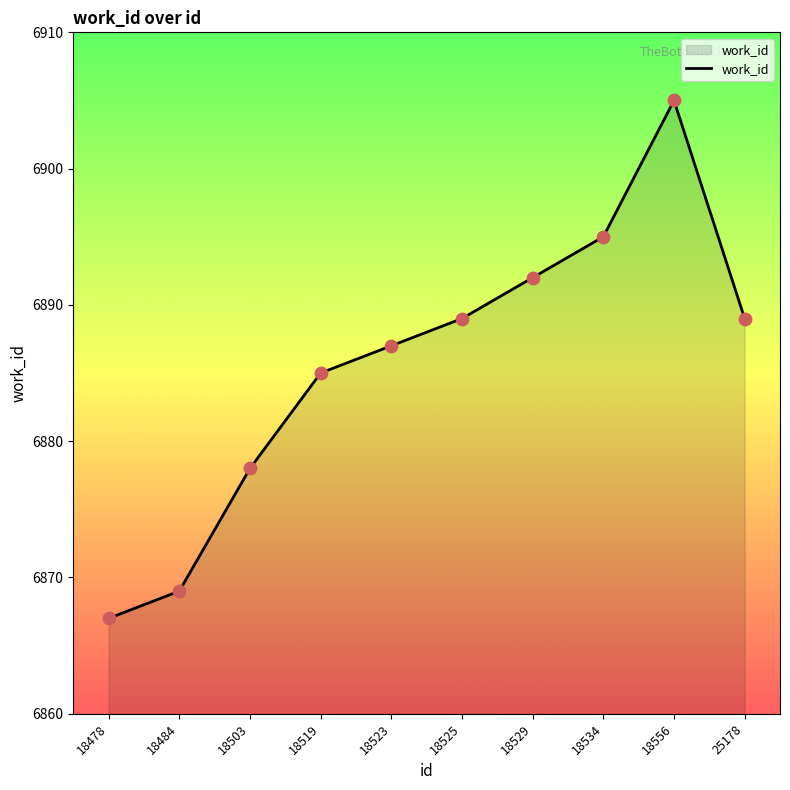

Which has a higher value, 18529 or 18484?

18529